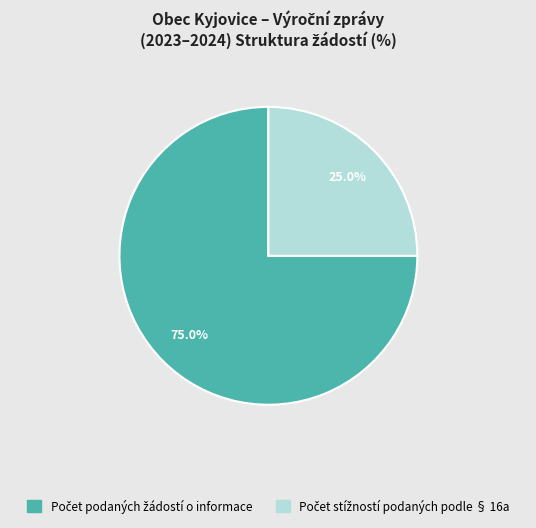

Does any single category account for the majority?

Yes